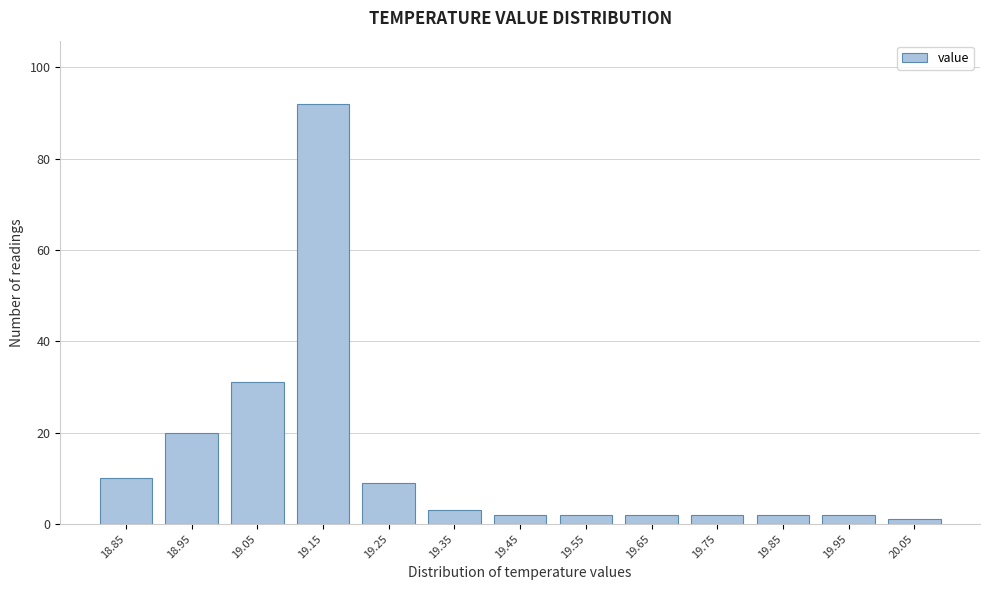

Reading left to right, what are all the values shown in this chart?

10	20	31	92	9	3	2	2	2	2	2	2	1